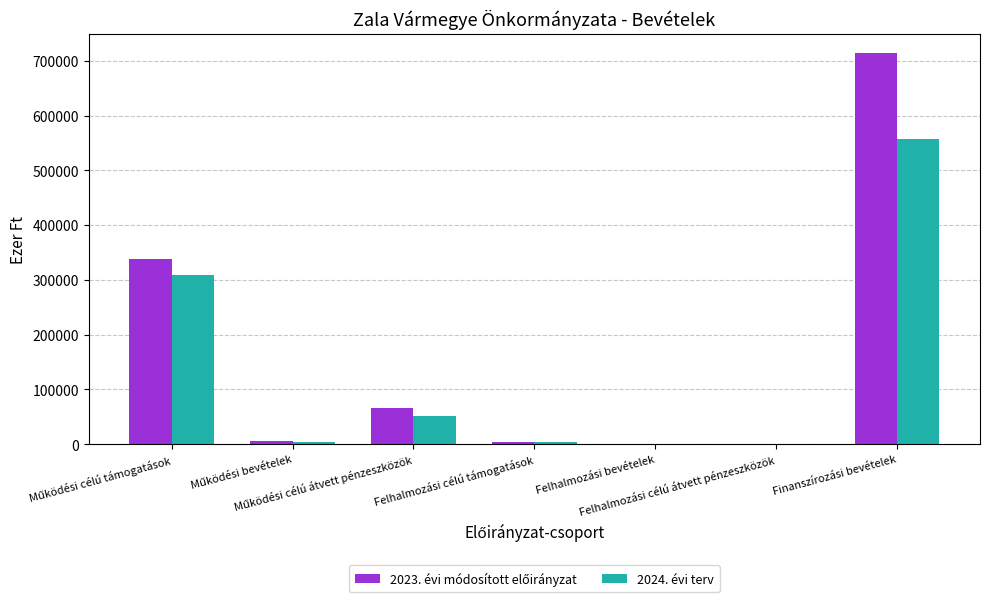

At Felhalmozási célú támogatások, list the series in order from largest to smallest.

2023. évi módosított előirányzat, 2024. évi terv